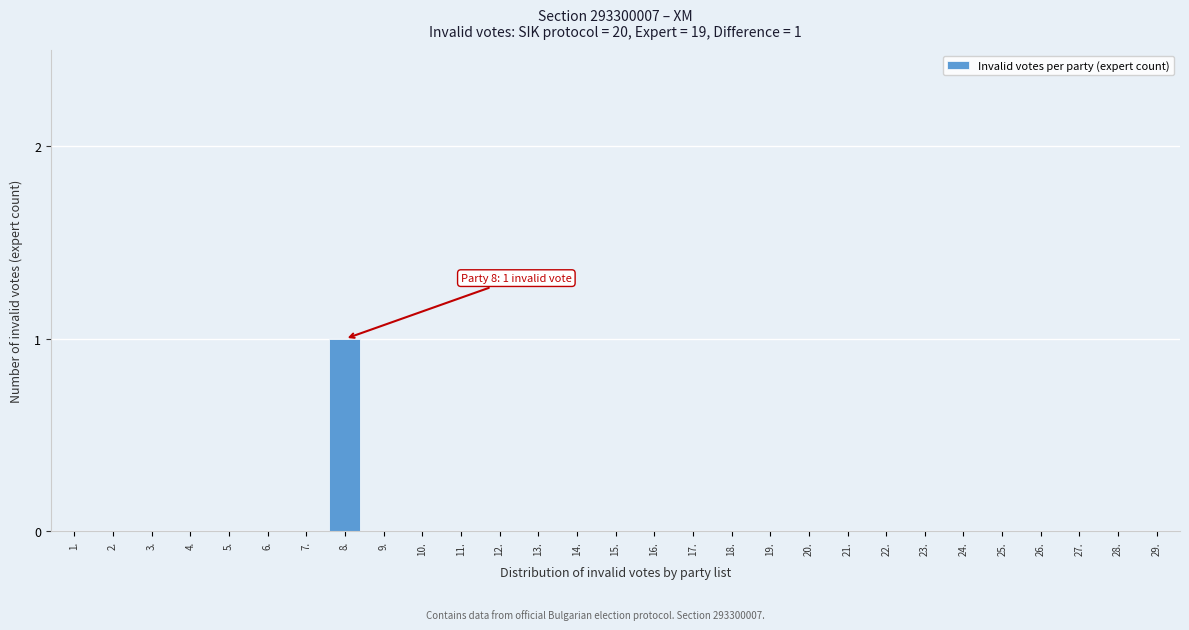

Reading right to left, transcribe all the data shown in this chart.

29.=0	28.=0	27.=0	26.=0	25.=0	24.=0	23.=0	22.=0	21.=0	20.=0	19.=0	18.=0	17.=0	16.=0	15.=0	14.=0	13.=0	12.=0	11.=0	10.=0	9.=0	8.=1	7.=0	6.=0	5.=0	4.=0	3.=0	2.=0	1.=0